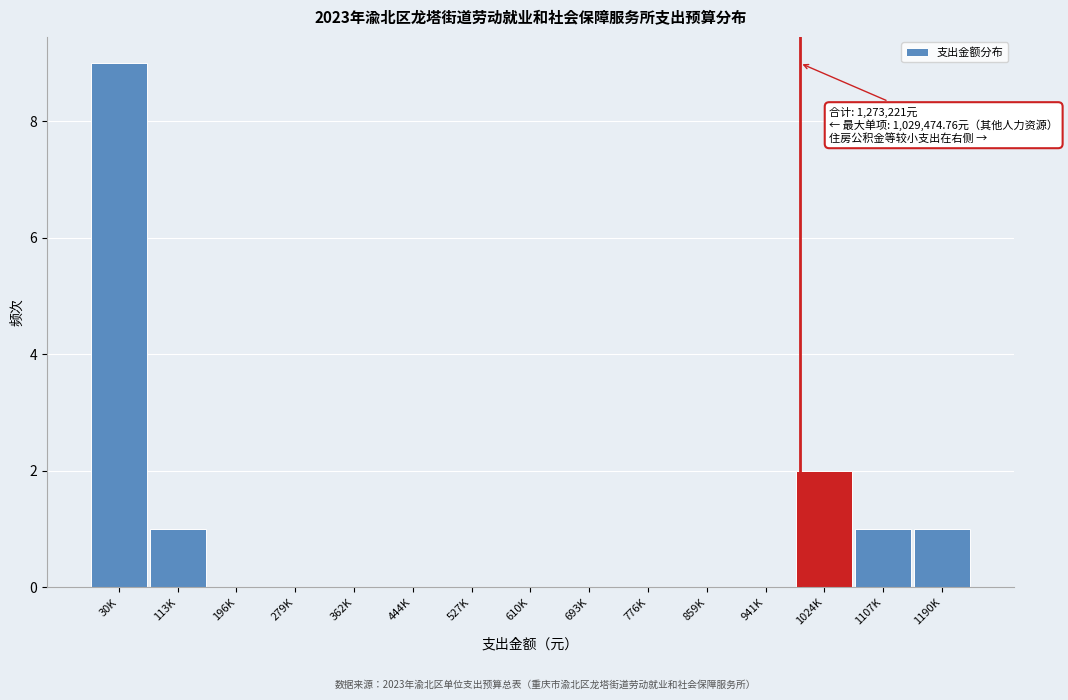

Reading left to right, extract all data points from this chart.

30K=9	113K=1	196K=0	279K=0	362K=0	444K=0	527K=0	610K=0	693K=0	776K=0	859K=0	941K=0	1024K=2	1107K=1	1190K=1